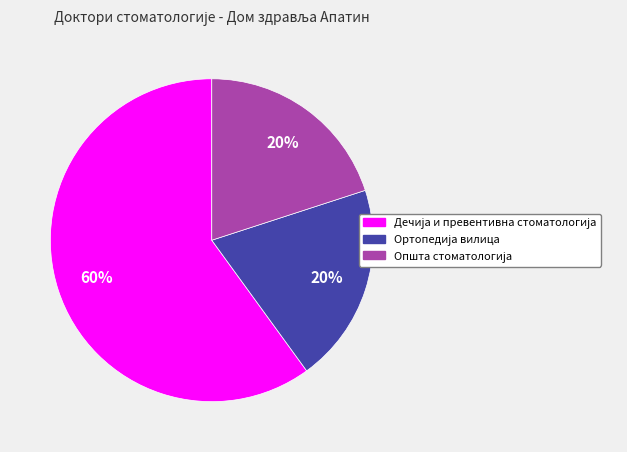

To the nearest percent, what is the average slice percentage?

33%